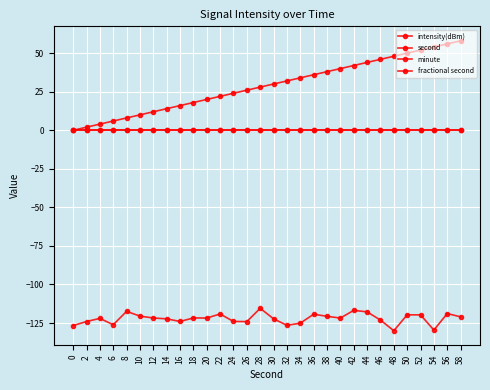

Does the chart have visible grid lines?

Yes